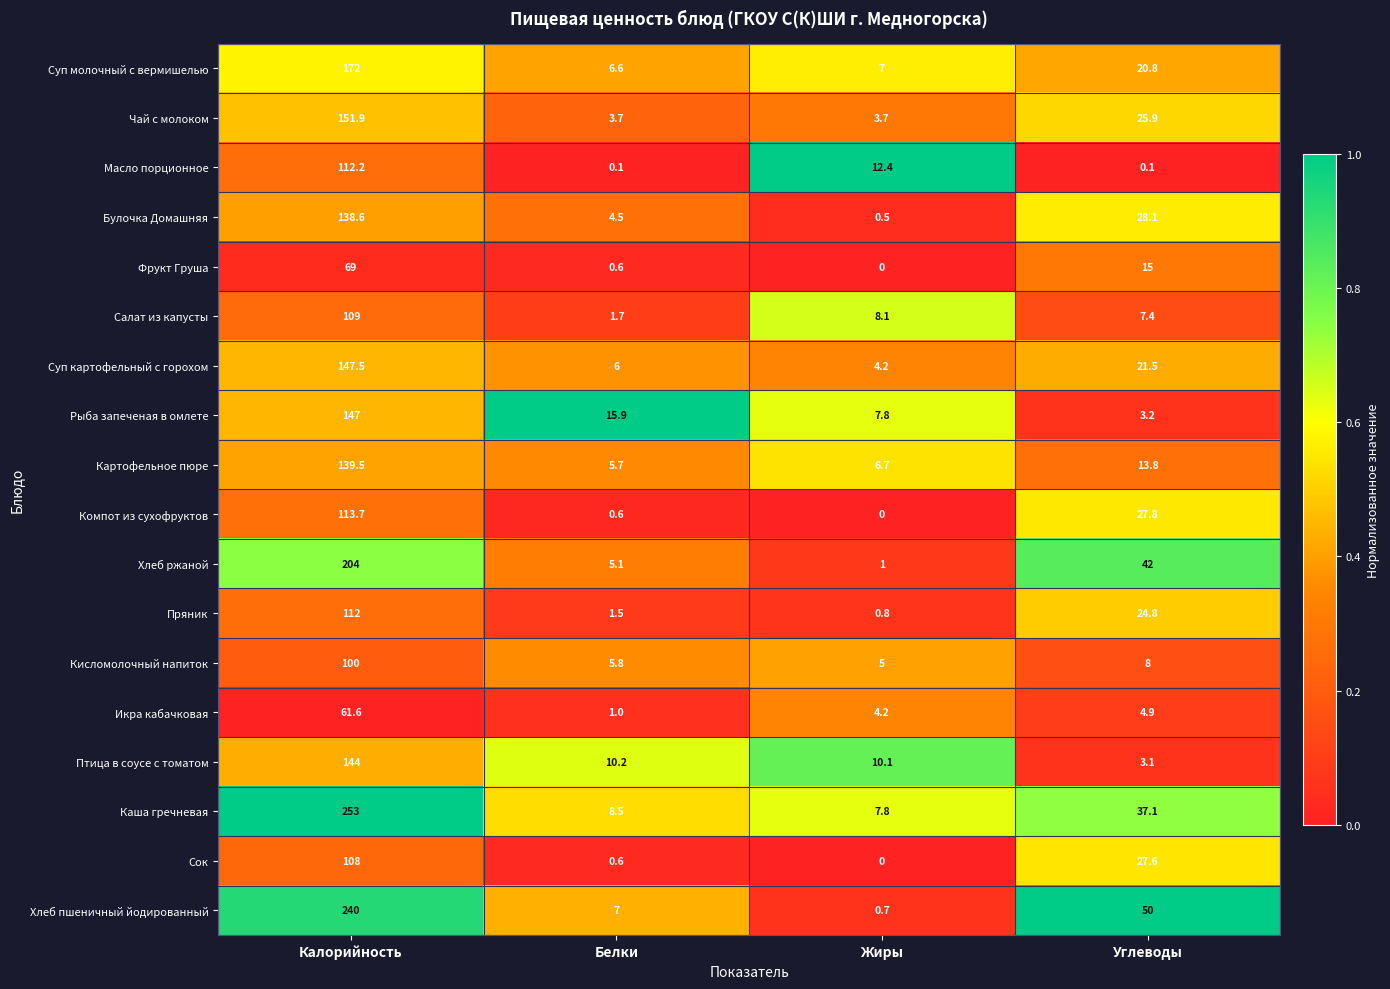

Between Белки and Жиры, which series saw the biggest shift?

Масло порционное